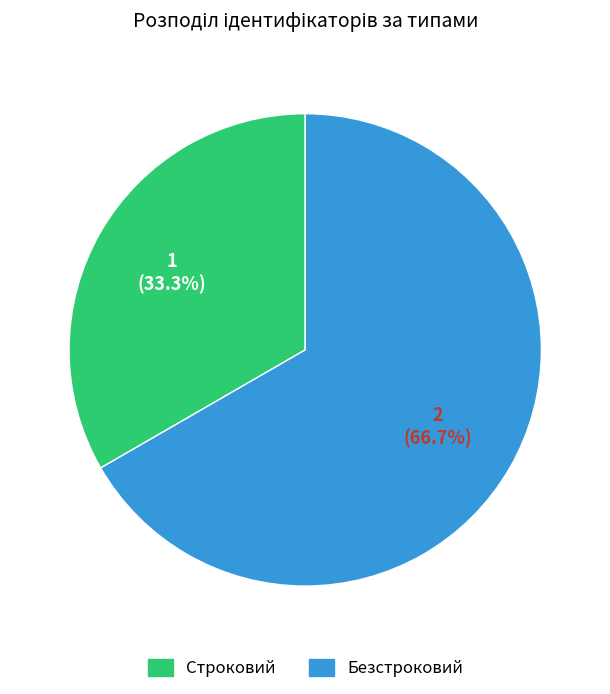

What is the smallest slice in the pie chart?

Строковий